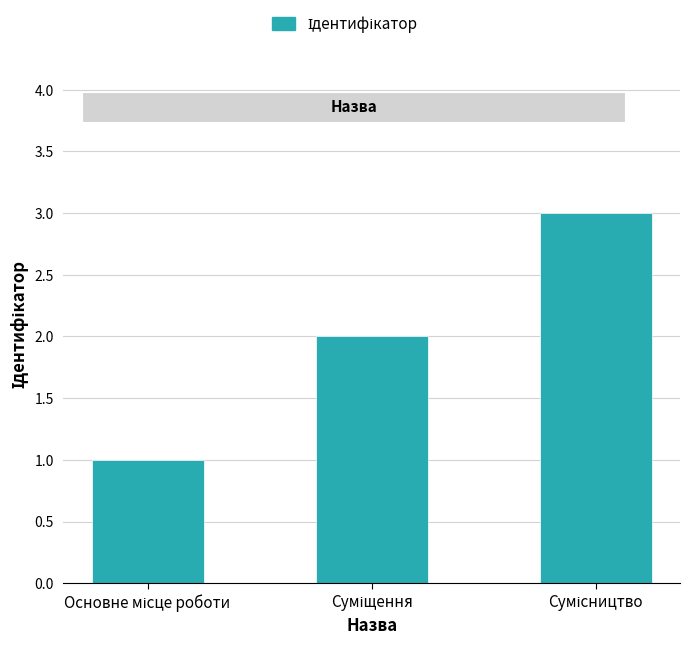

Are the bars grouped side by side (vs. stacked)?

No